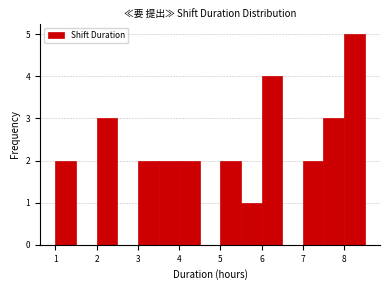

Over which range of the x-axis is the bar tallest?

8.0 to 8.5